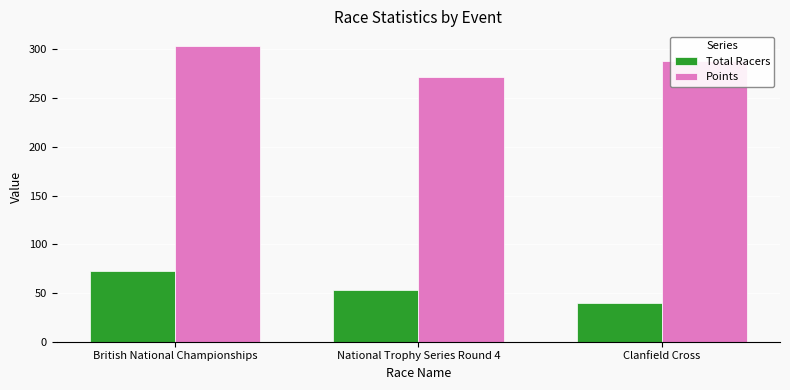

What is the greatest value displayed?

303.4